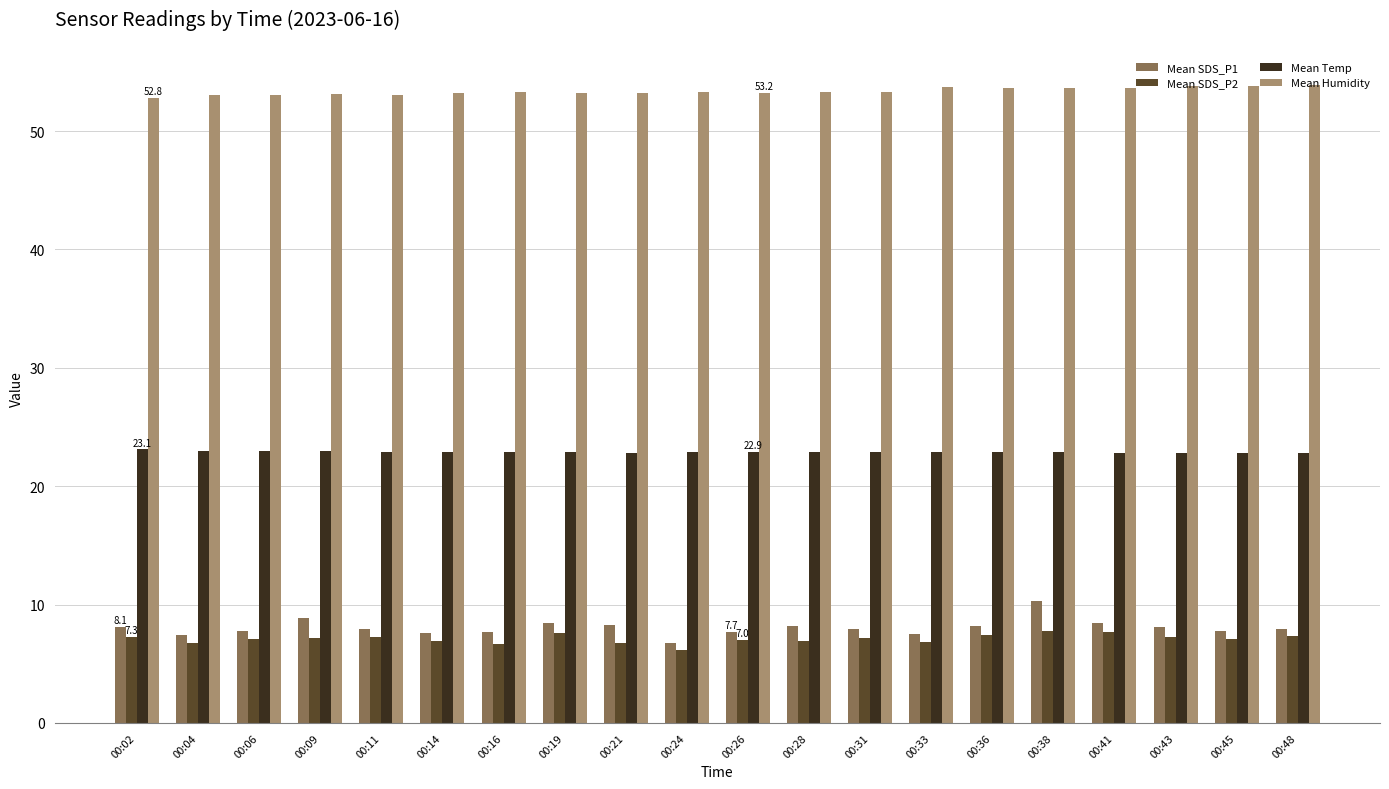

What is the highest value of the Mean Temp series?

23.1